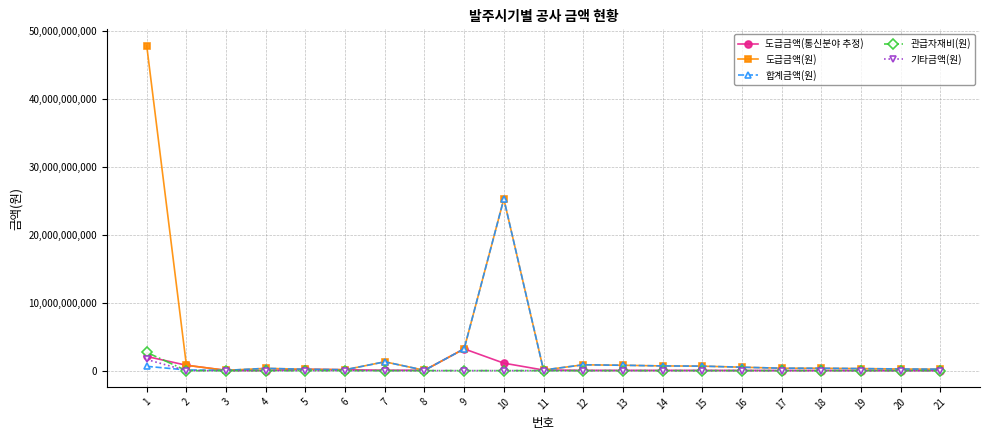

The value of 기타금액(원) at 21 is 0.0. True or false?

True